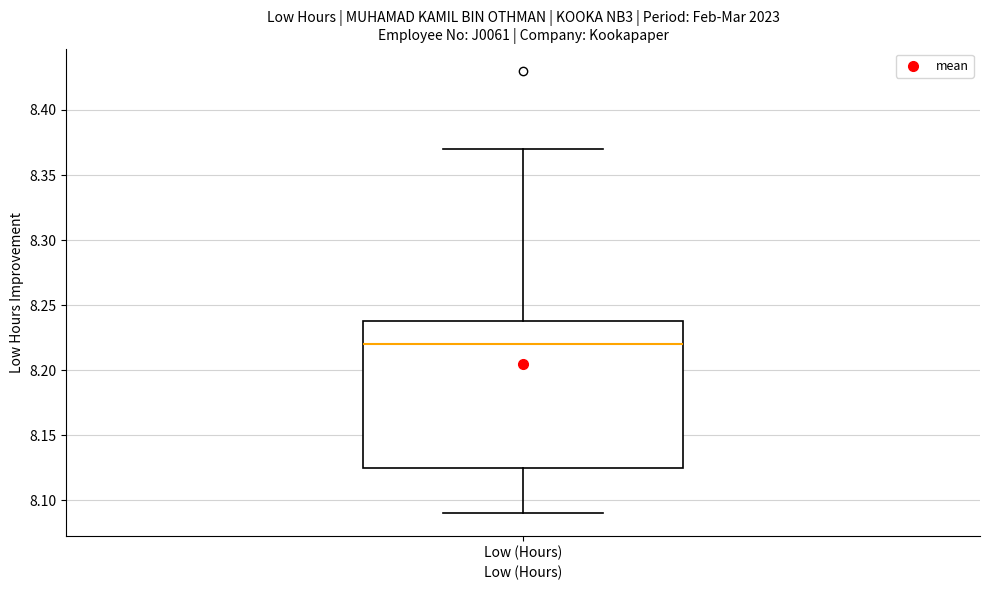

Read this box plot against the y-axis: the position of the median line, the range covered by the box, and the ends of both whiskers. The values are not printed on the chart, so give them approximately, as read against the axis.

median 8.220, box 8.125 to 8.240, whiskers 8.090 to 8.370